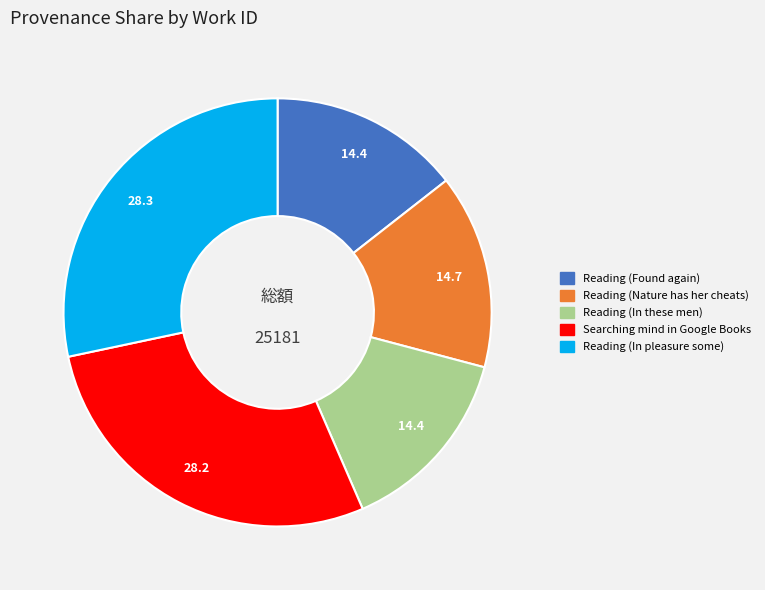

How many segments does this pie chart have?

5